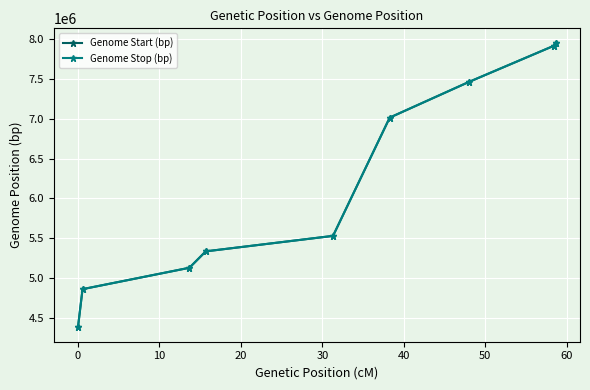

What is the smallest value displayed?

4381549